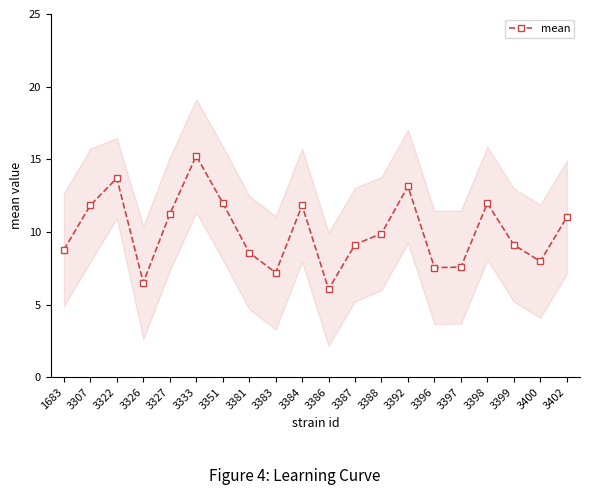

What is the difference between the maximum and minimum values?

9.2